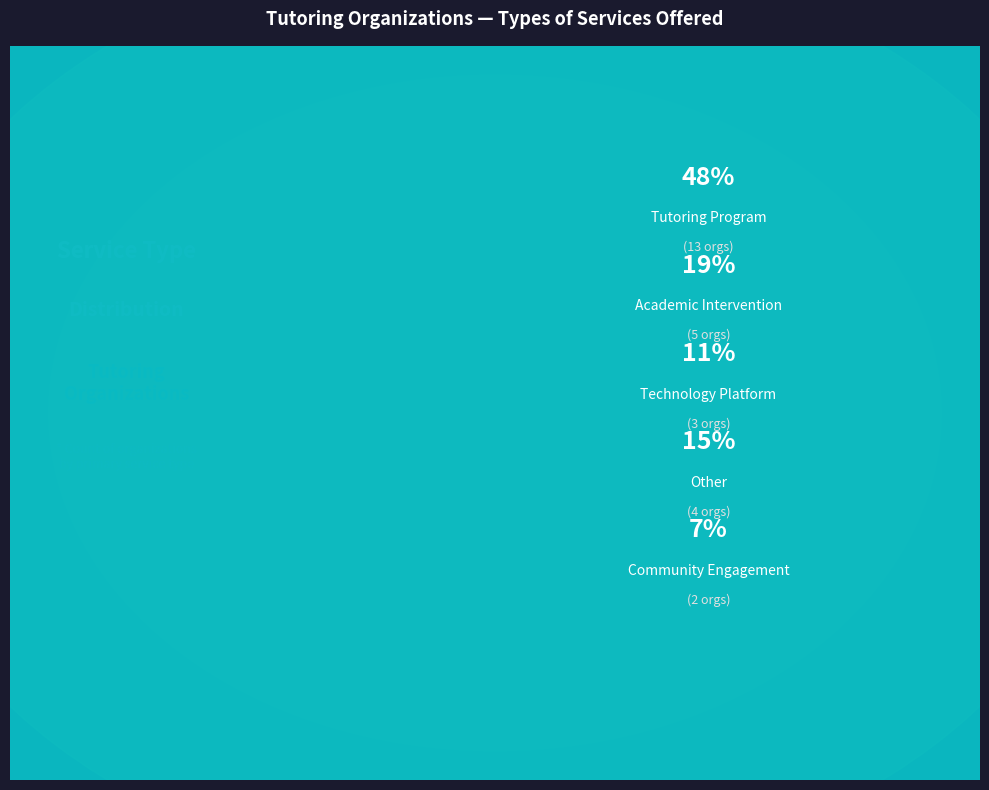

Between Community Engagement and Tutoring Program, which is larger?

Tutoring Program